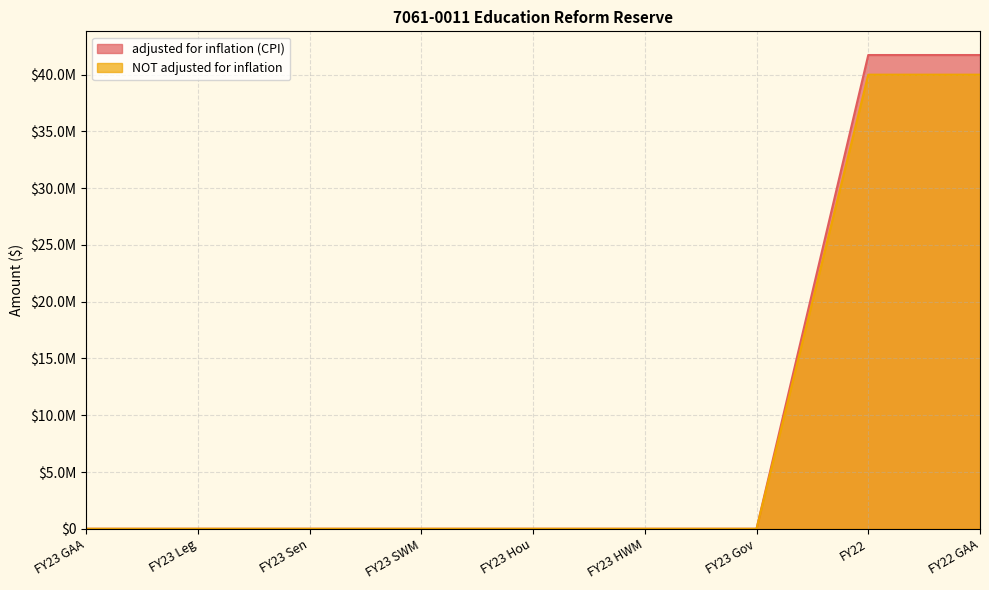

At FY23 Leg, list the series in order from largest to smallest.

adjusted for inflation (CPI), NOT adjusted for inflation